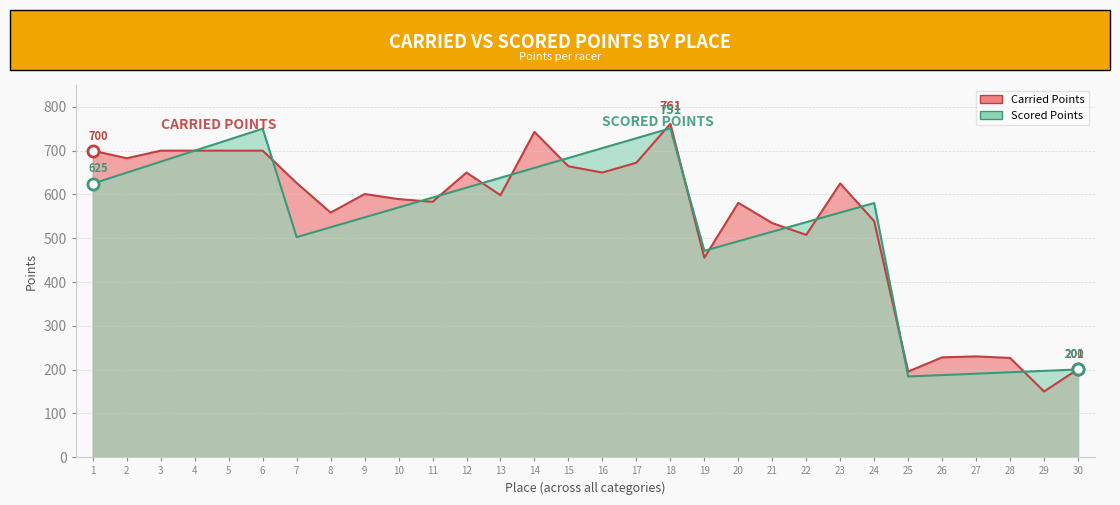

True or false: Carried Points and Scored Points intersect in this chart.

True